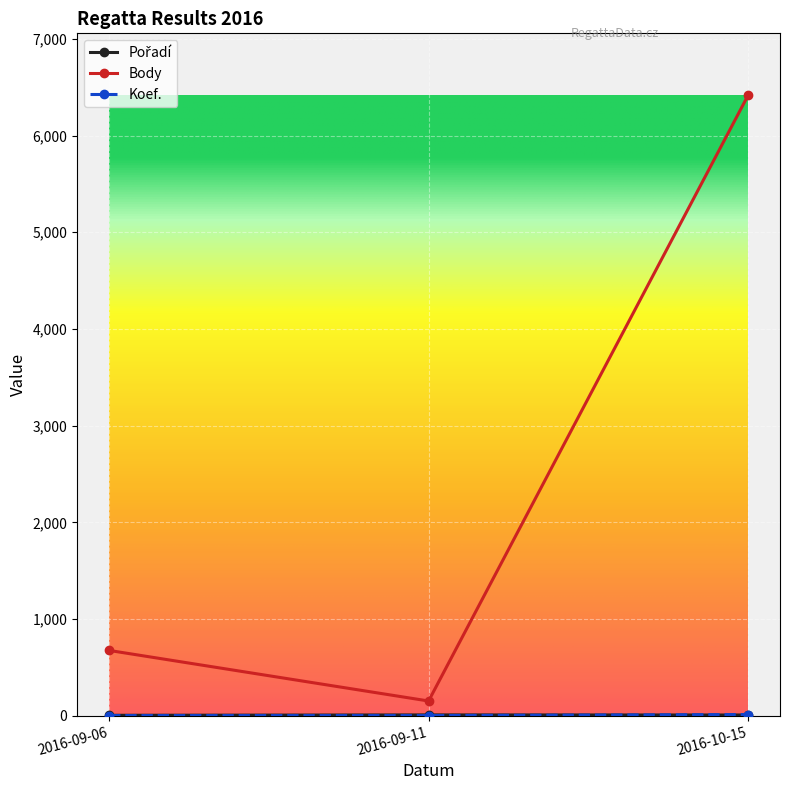

What are all the series names shown in the legend?

Pořadí, Body, Koef.